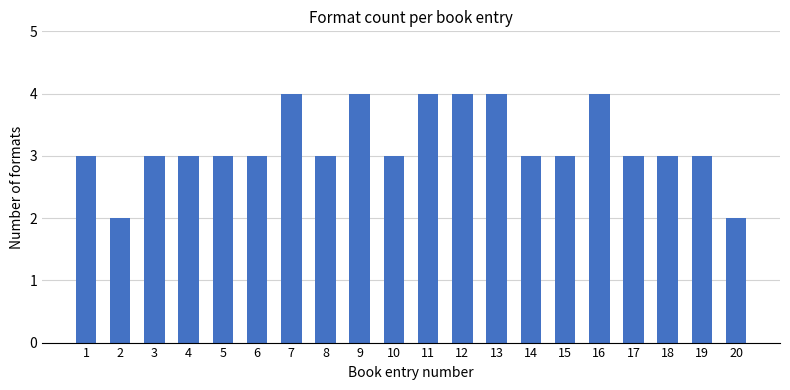

Reading left to right, list all the values displayed in this chart.

1=3	2=2	3=3	4=3	5=3	6=3	7=4	8=3	9=4	10=3	11=4	12=4	13=4	14=3	15=3	16=4	17=3	18=3	19=3	20=2